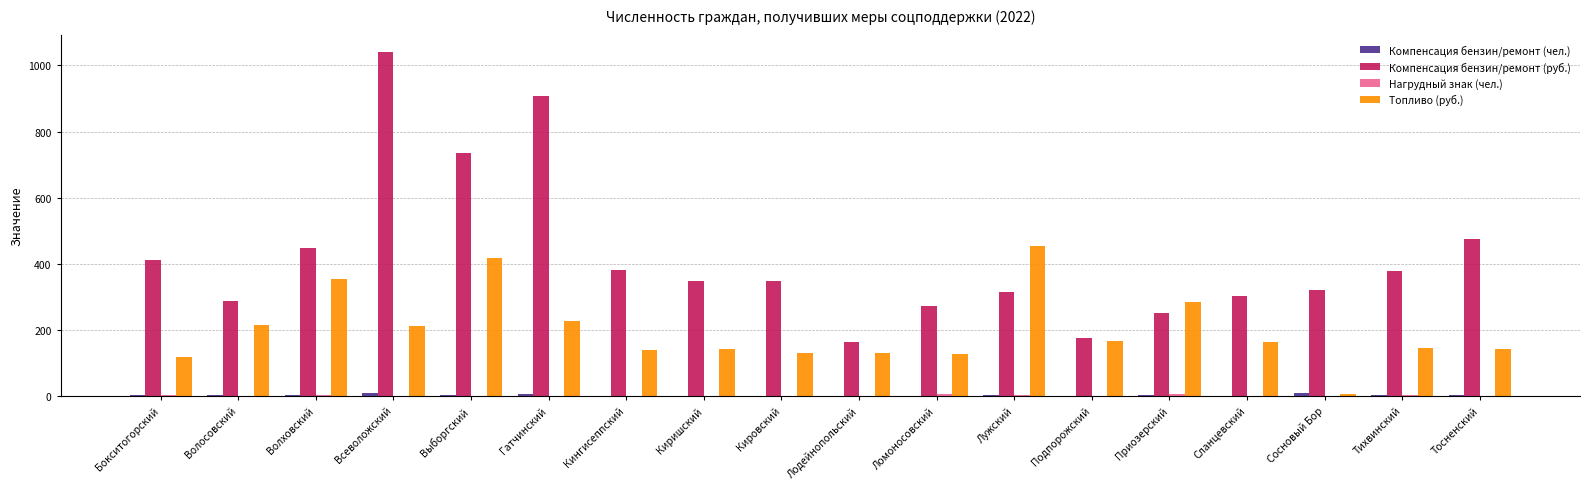

Which series changed the most between Всеволожский and Лодейнопольский?

Компенсация бензин/ремонт (руб.)